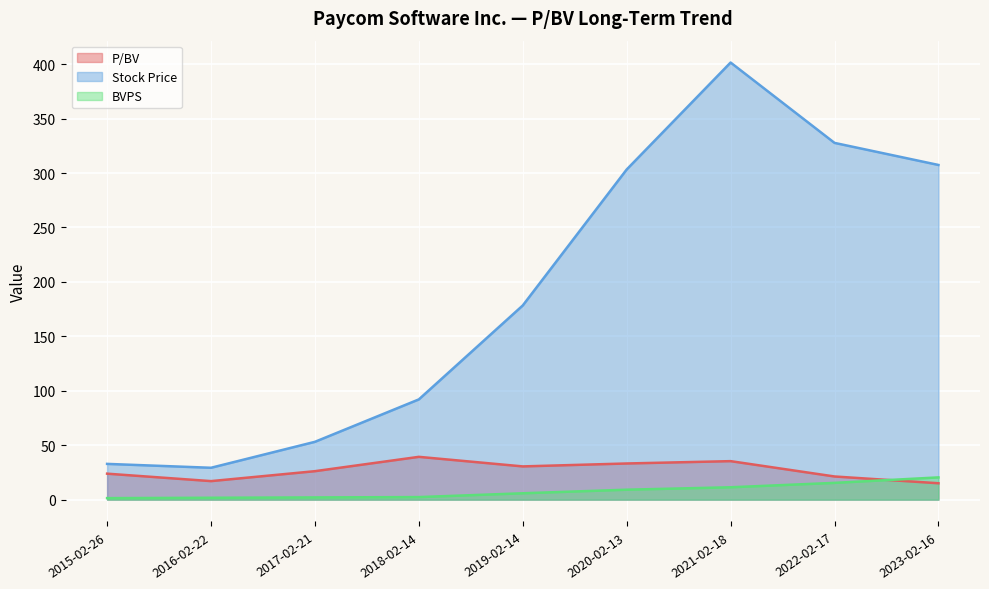

Is it true that Stock Price equals 298.9 at 2019-02-14?

False